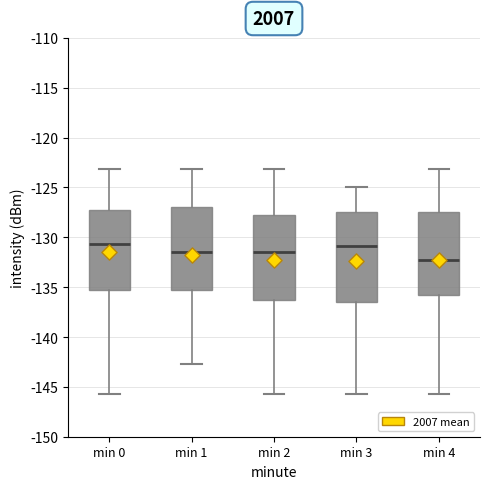

Where does the median line of the box for min 0 sit on the y-axis? The values are not printed on the chart, so give them approximately, as read against the axis.

-130.5